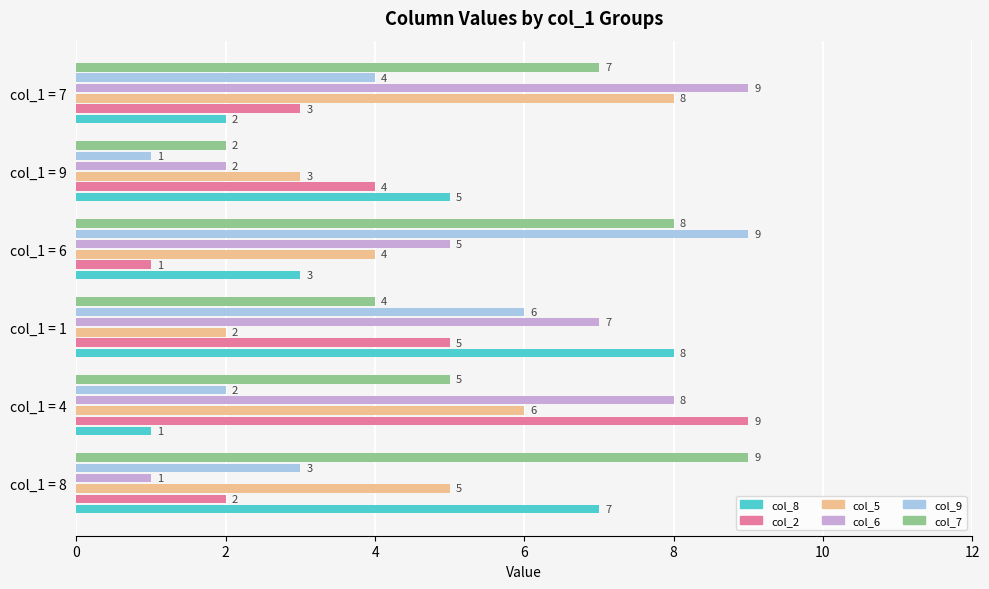

What is the smallest value displayed?

1